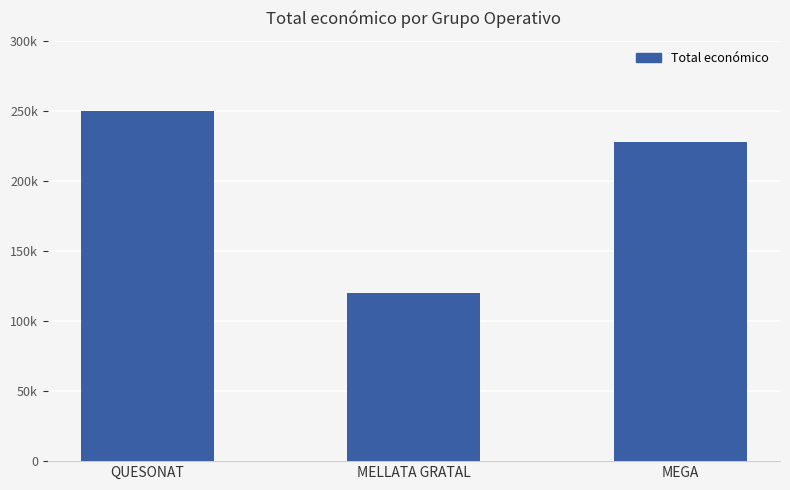

Are the bars horizontal?

No